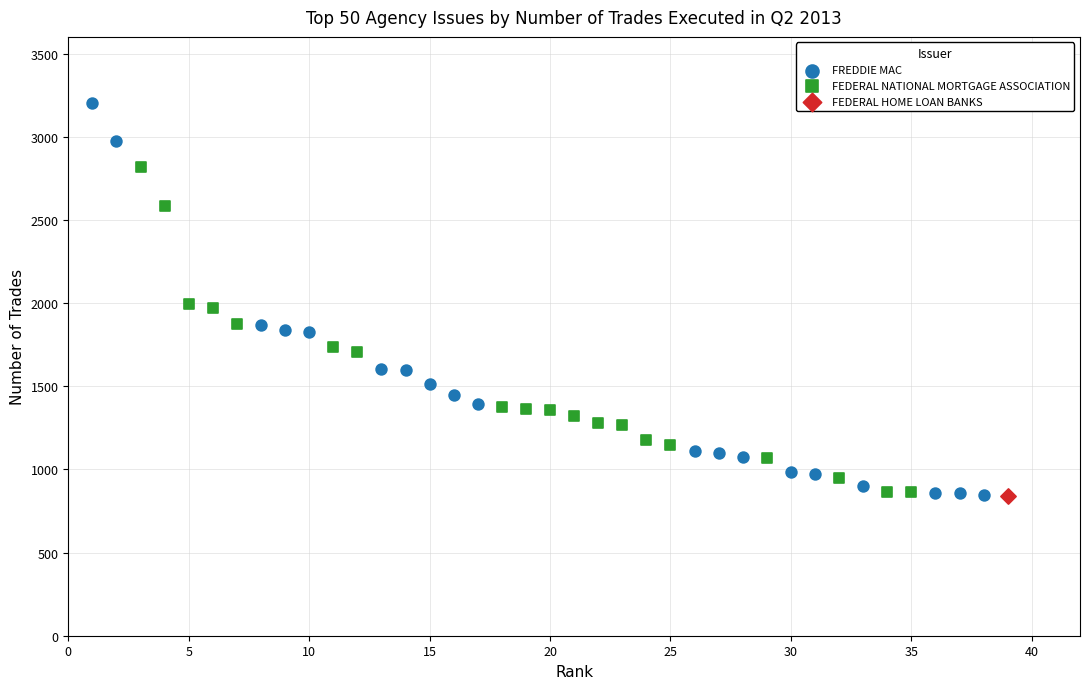

Which series reaches the maximum Y coordinate?

FREDDIE MAC